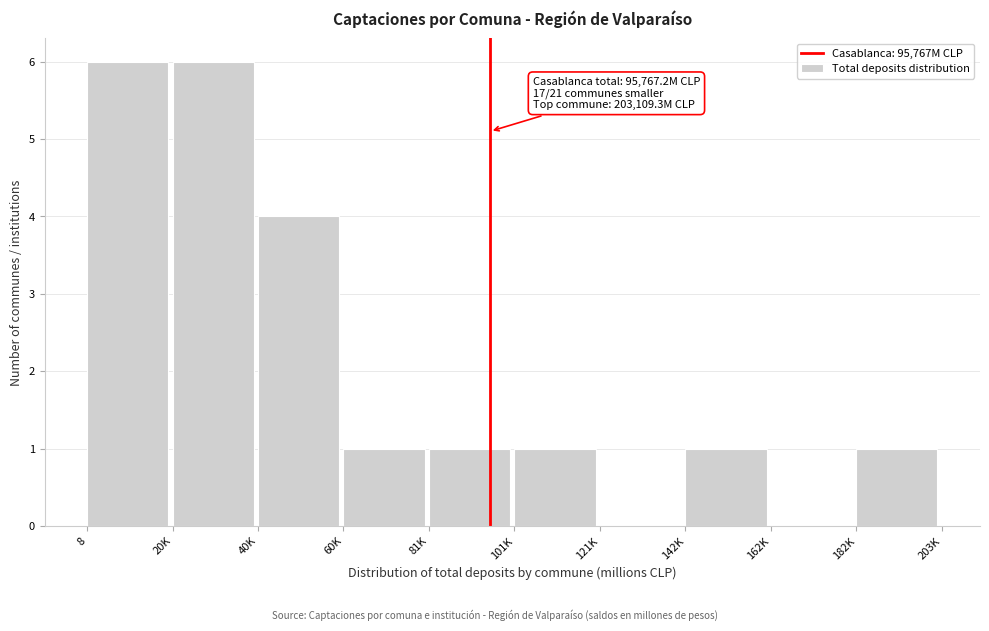

Reading left to right, what are all the values shown in this chart?

8=6	20K=6	40K=4	60K=1	81K=1	101K=1	121K=0	142K=1	162K=0	182K=1